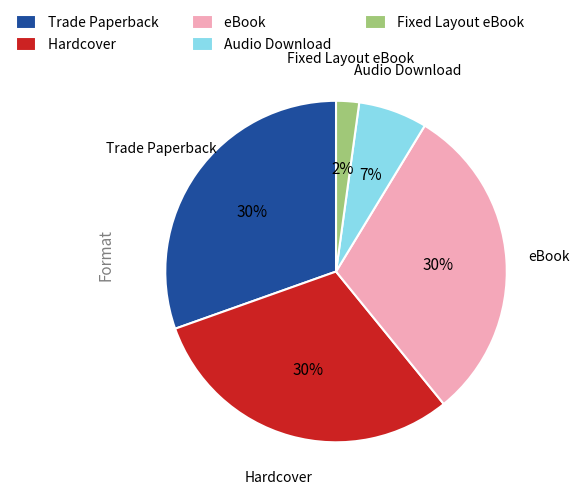

How many segments does this pie chart have?

5